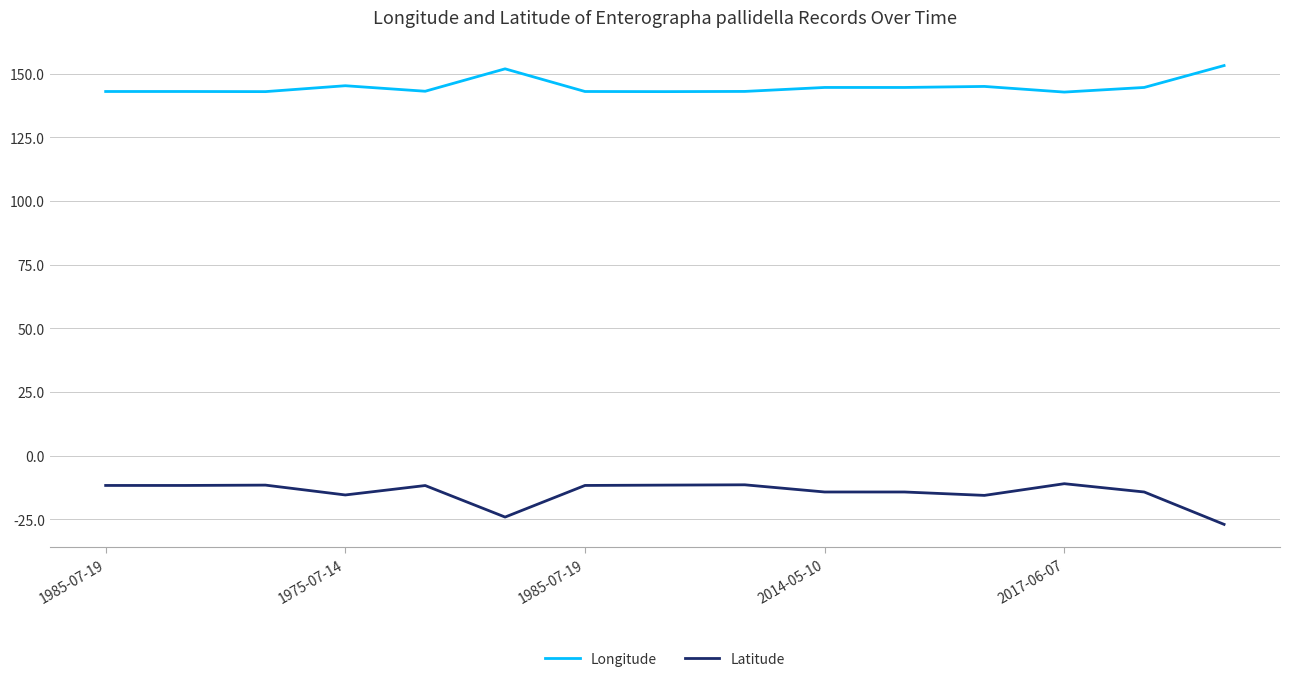

True or false: Latitude and Longitude cross at least once.

False